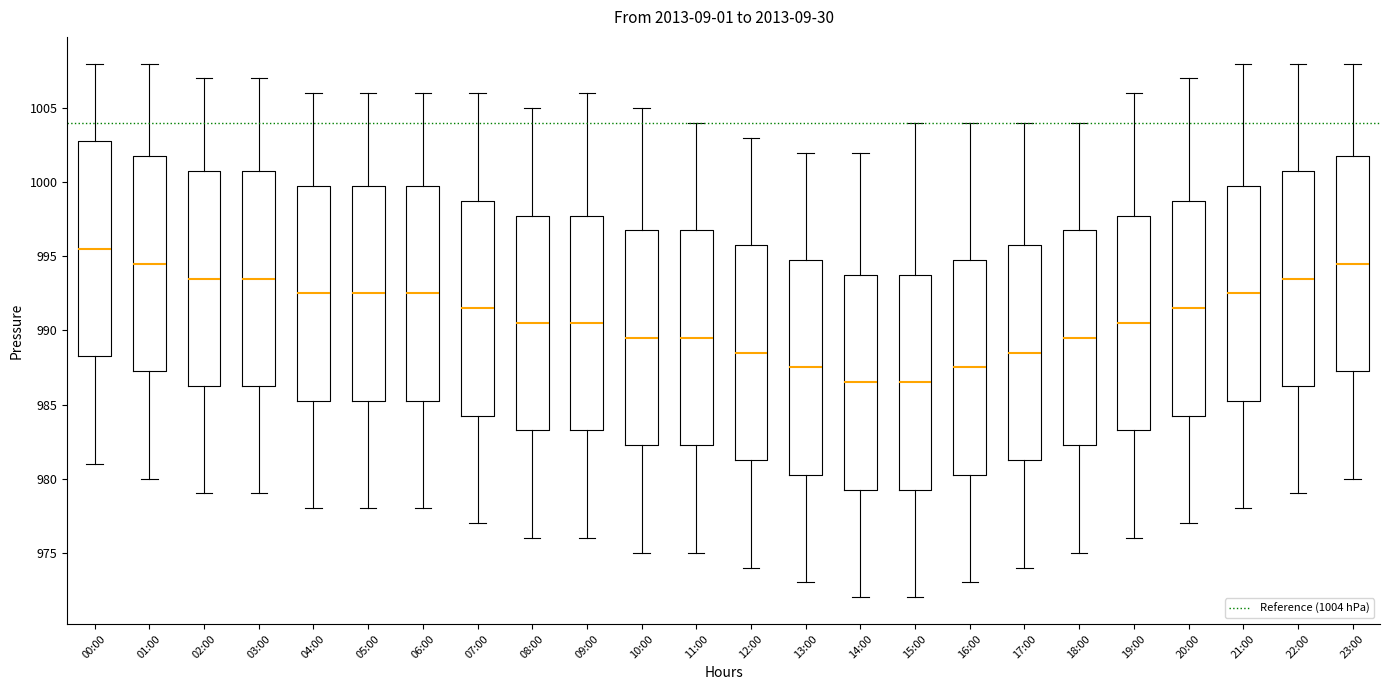

Reading left to right, read every box against the y-axis: the position of its median line, the range the box covers, and the ends of its whiskers. The values are not printed on the chart, so give them approximately, as read against the axis.

00:00: median 995.5, box 988.5 to 1003.0, whiskers 981.0 to 1008.0
01:00: median 994.5, box 987.5 to 1002.0, whiskers 980.0 to 1008.0
02:00: median 993.5, box 986.5 to 1001.0, whiskers 979.0 to 1007.0
03:00: median 993.5, box 986.5 to 1001.0, whiskers 979.0 to 1007.0
04:00: median 992.5, box 985.5 to 1000.0, whiskers 978.0 to 1006.0
05:00: median 992.5, box 985.5 to 1000.0, whiskers 978.0 to 1006.0
06:00: median 992.5, box 985.5 to 1000.0, whiskers 978.0 to 1006.0
07:00: median 991.5, box 984.5 to 999.0, whiskers 977.0 to 1006.0
08:00: median 990.5, box 983.5 to 998.0, whiskers 976.0 to 1005.0
09:00: median 990.5, box 983.5 to 998.0, whiskers 976.0 to 1006.0
10:00: median 989.5, box 982.5 to 997.0, whiskers 975.0 to 1005.0
11:00: median 989.5, box 982.5 to 997.0, whiskers 975.0 to 1004.0
12:00: median 988.5, box 981.5 to 996.0, whiskers 974.0 to 1003.0
13:00: median 987.5, box 980.5 to 995.0, whiskers 973.0 to 1002.0
14:00: median 986.5, box 979.5 to 994.0, whiskers 972.0 to 1002.0
15:00: median 986.5, box 979.5 to 994.0, whiskers 972.0 to 1004.0
16:00: median 987.5, box 980.5 to 995.0, whiskers 973.0 to 1004.0
17:00: median 988.5, box 981.5 to 996.0, whiskers 974.0 to 1004.0
18:00: median 989.5, box 982.5 to 997.0, whiskers 975.0 to 1004.0
19:00: median 990.5, box 983.5 to 998.0, whiskers 976.0 to 1006.0
20:00: median 991.5, box 984.5 to 999.0, whiskers 977.0 to 1007.0
21:00: median 992.5, box 985.5 to 1000.0, whiskers 978.0 to 1008.0
22:00: median 993.5, box 986.5 to 1001.0, whiskers 979.0 to 1008.0
23:00: median 994.5, box 987.5 to 1002.0, whiskers 980.0 to 1008.0